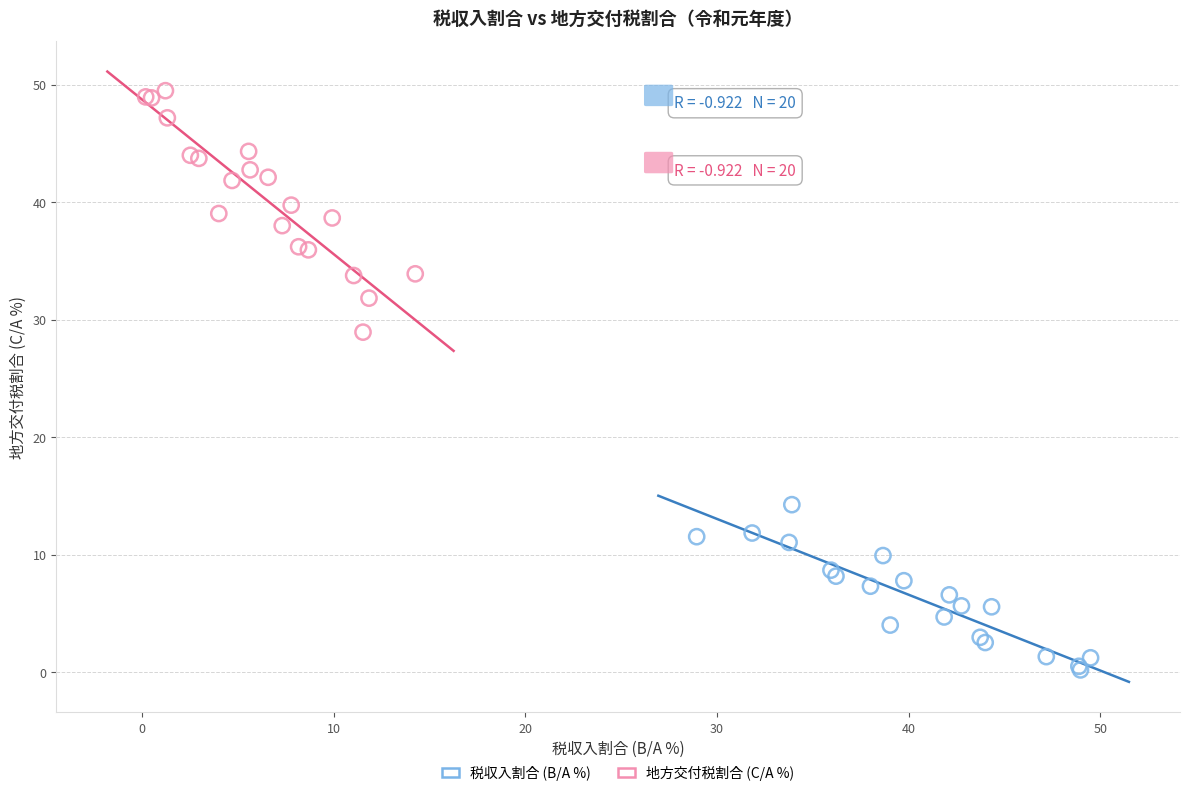

Which series contains the lowest Y value?

税収入割合 (B/A %)